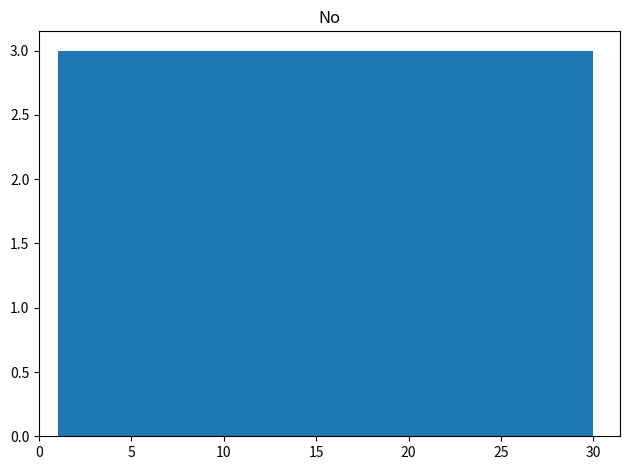

Reading left to right, list every bar in this chart as the range it spans on the x-axis followed by its height. Neither the bar edges nor the heights are printed on the chart, so give them approximately, as read against the axes.

1.0 to 3.9: 3
3.9 to 6.8: 3
6.8 to 9.7: 3
9.7 to 12.6: 3
12.6 to 15.5: 3
15.5 to 18.4: 3
18.4 to 21.3: 3
21.3 to 24.2: 3
24.2 to 27.1: 3
27.1 to 30.0: 3